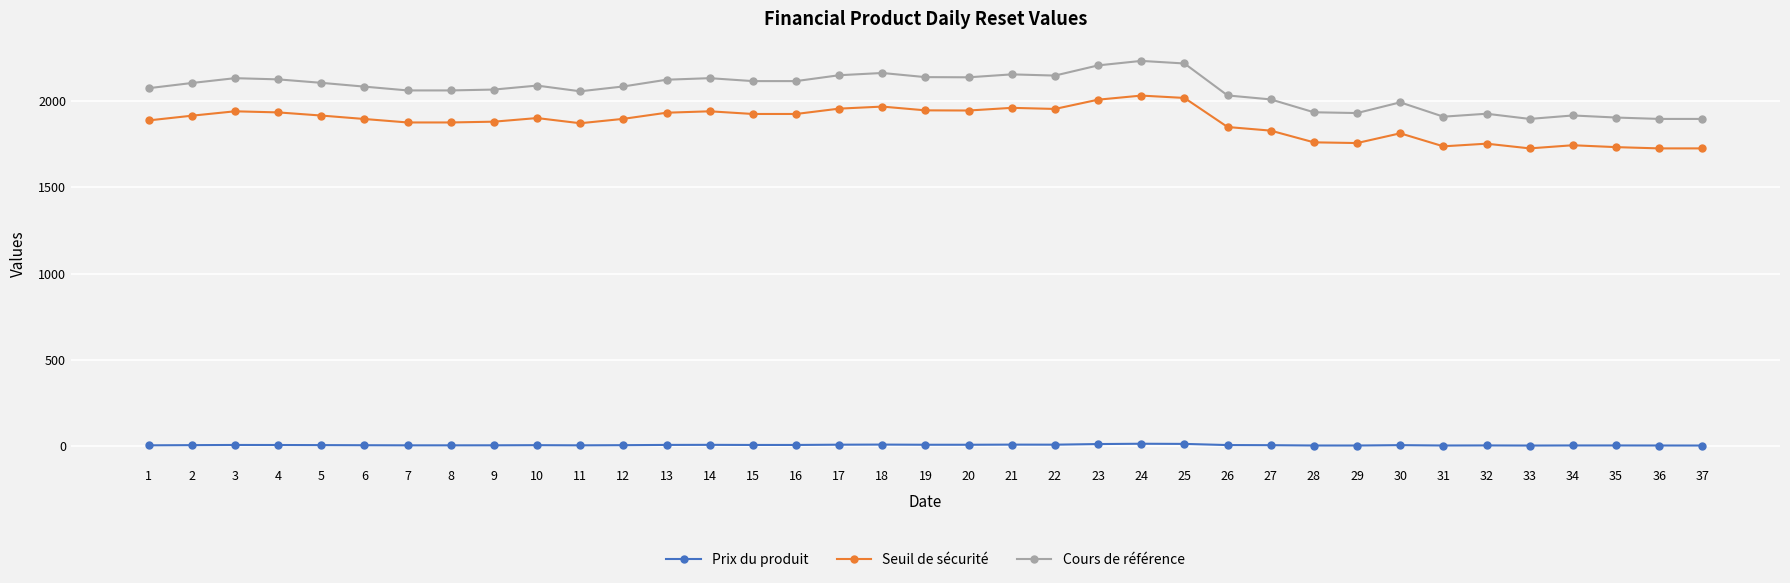

What is the greatest value displayed?

2232.0